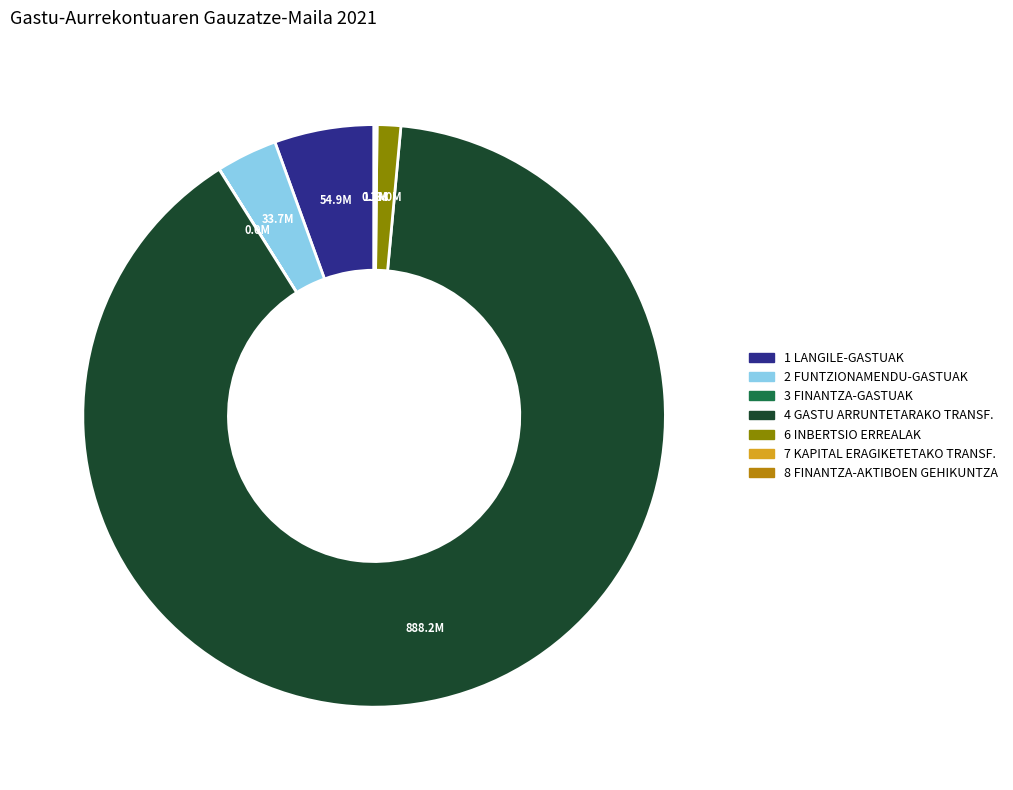

Is it true that 1 LANGILE-GASTUAK is 16% of the pie?

False